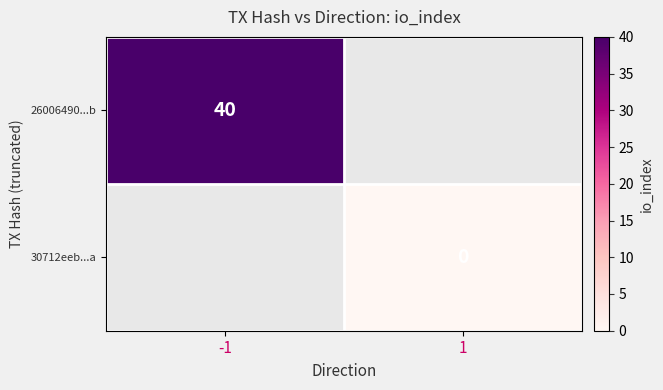

Is it true that 26006490...b equals 67 at -1?

False